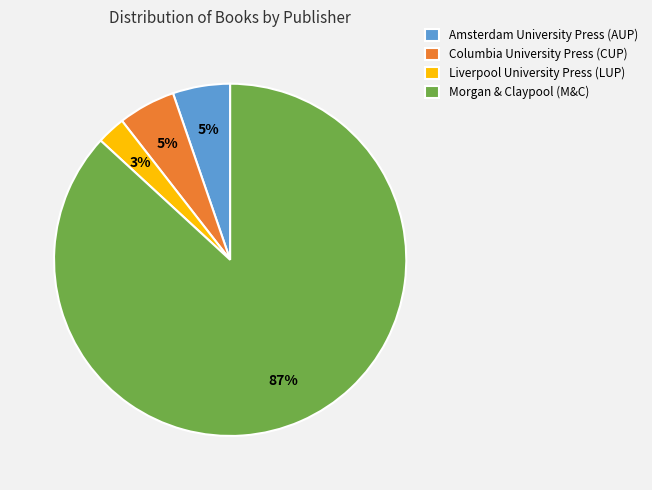

Does Amsterdam University Press (AUP) represent more than half of the total?

No